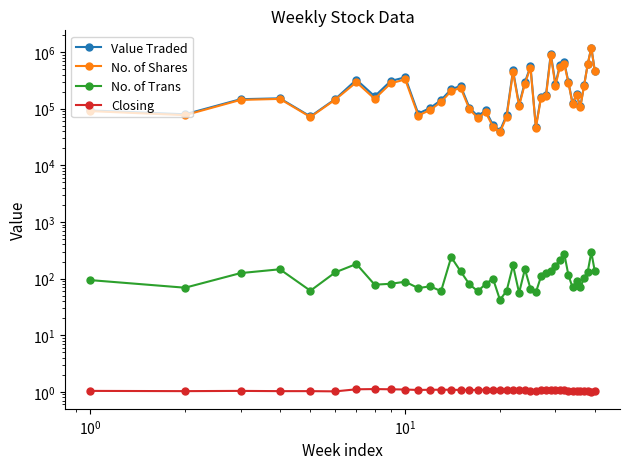

Reading left to right, extract all data points from this chart.

Value Traded: 93105.0	79579.0	146989.0	152312.0	72903.0	148149.0	324359.0	165397.0	308309.0	357881.0	81980.0	102644.0	142027.0	220232.0	251729.0	103902.0	73604.0	93346.0	51591.0	40859.0	77633.0	473551.0	117752.0	294370.0	557516.0	47902.0	163687.0	176266.0	936931.0	272877.0	587005.0	656144.0	293479.0	123877.0	177951.0	109522.0	260099.0	617370.0	1200706.0	470466.0
No. of Shares: 90565.0	76867.0	142770.0	148745.0	71225.0	144758.0	292760.0	149205.0	280381.0	328006.0	75758.0	94609.0	131395.0	204710.0	233364.0	97202.0	68487.0	86426.0	48235.0	38263.0	72210.0	441979.0	110745.0	277975.0	531522.0	45837.0	155212.0	165177.0	873991.0	255406.0	550774.0	617226.0	284691.0	121531.0	175230.0	107188.0	255747.0	615348.0	1193170.0	461745.0
No. of Trans: 94.0	69.0	125.0	146.0	61.0	129.0	181.0	78.0	81.0	88.0	68.0	73.0	60.0	239.0	134.0	79.0	60.0	80.0	100.0	42.0	61.0	171.0	56.0	147.0	66.0	57.0	109.0	124.0	136.0	167.0	215.0	274.0	114.0	70.0	89.0	70.0	102.0	133.0	293.0	135.0
Closing: 1.0	1.0	1.0	1.0	1.0	1.0	1.1	1.1	1.1	1.1	1.1	1.1	1.1	1.1	1.1	1.1	1.1	1.1	1.1	1.1	1.1	1.1	1.1	1.1	1.1	1.1	1.1	1.1	1.1	1.1	1.1	1.1	1.0	1.0	1.0	1.0	1.0	1.0	1.0	1.0